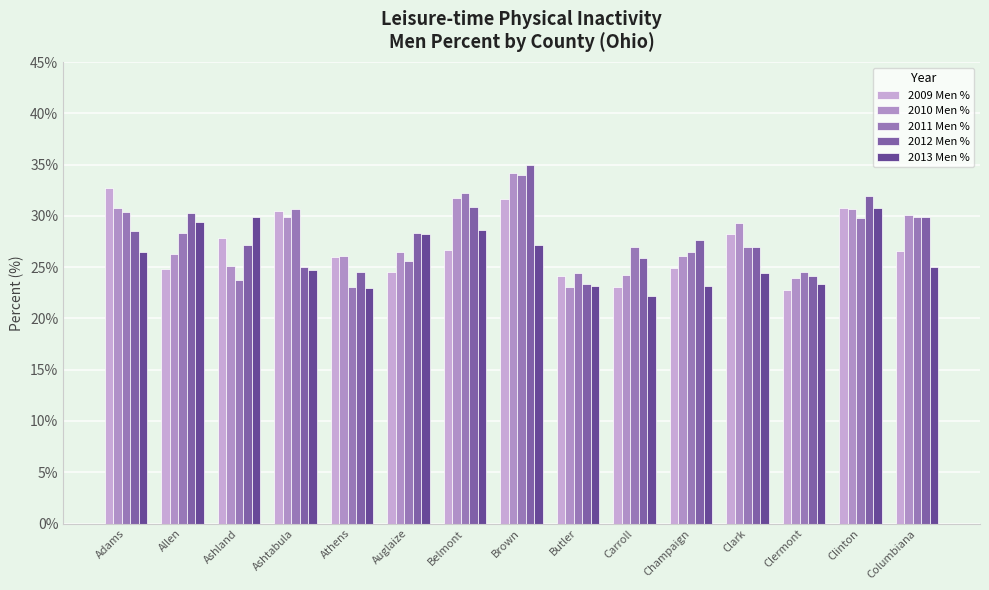

Rank the series at Athens from highest to lowest value.

2010 Men %, 2009 Men %, 2012 Men %, 2011 Men %, 2013 Men %